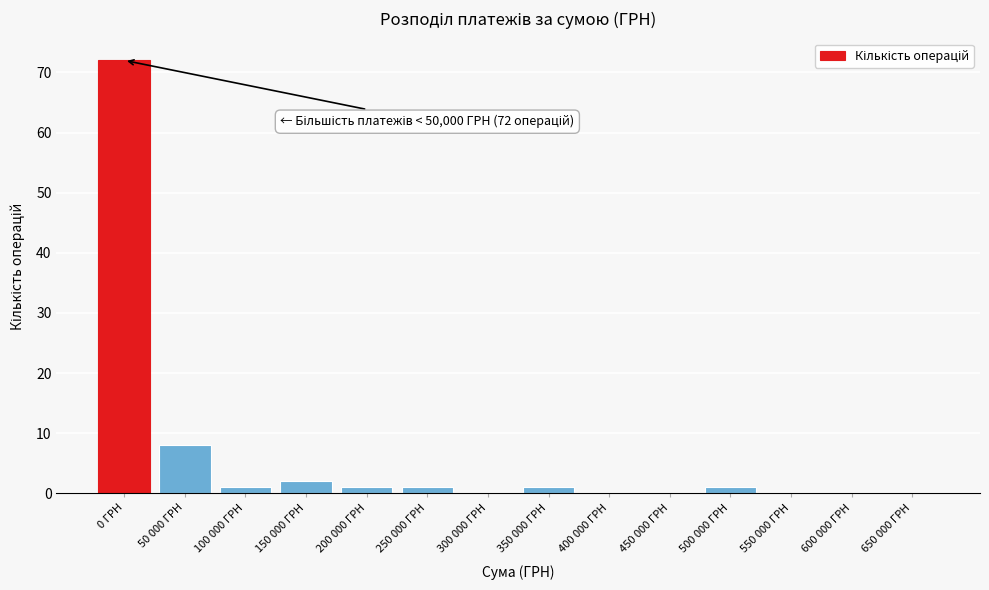

Reading left to right, what are all the values shown in this chart?

0 ГРН=72	50 000 ГРН=8	100 000 ГРН=1	150 000 ГРН=2	200 000 ГРН=1	250 000 ГРН=1	300 000 ГРН=0	350 000 ГРН=1	400 000 ГРН=0	450 000 ГРН=0	500 000 ГРН=1	550 000 ГРН=0	600 000 ГРН=0	650 000 ГРН=0